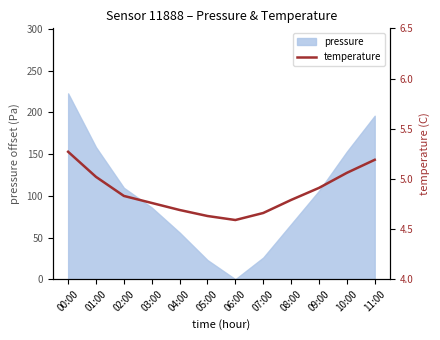

Is it true that pressure equals 86.0 at 03:00?

True